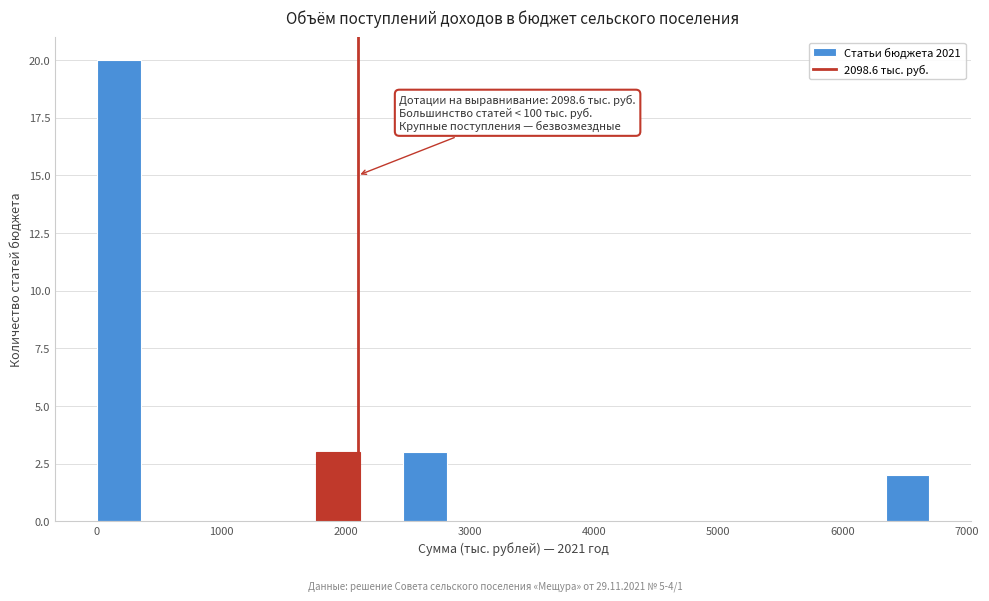

Around what value on the x-axis is the tallest bar? Give the approximate position of its centre, as read against the axis.

200